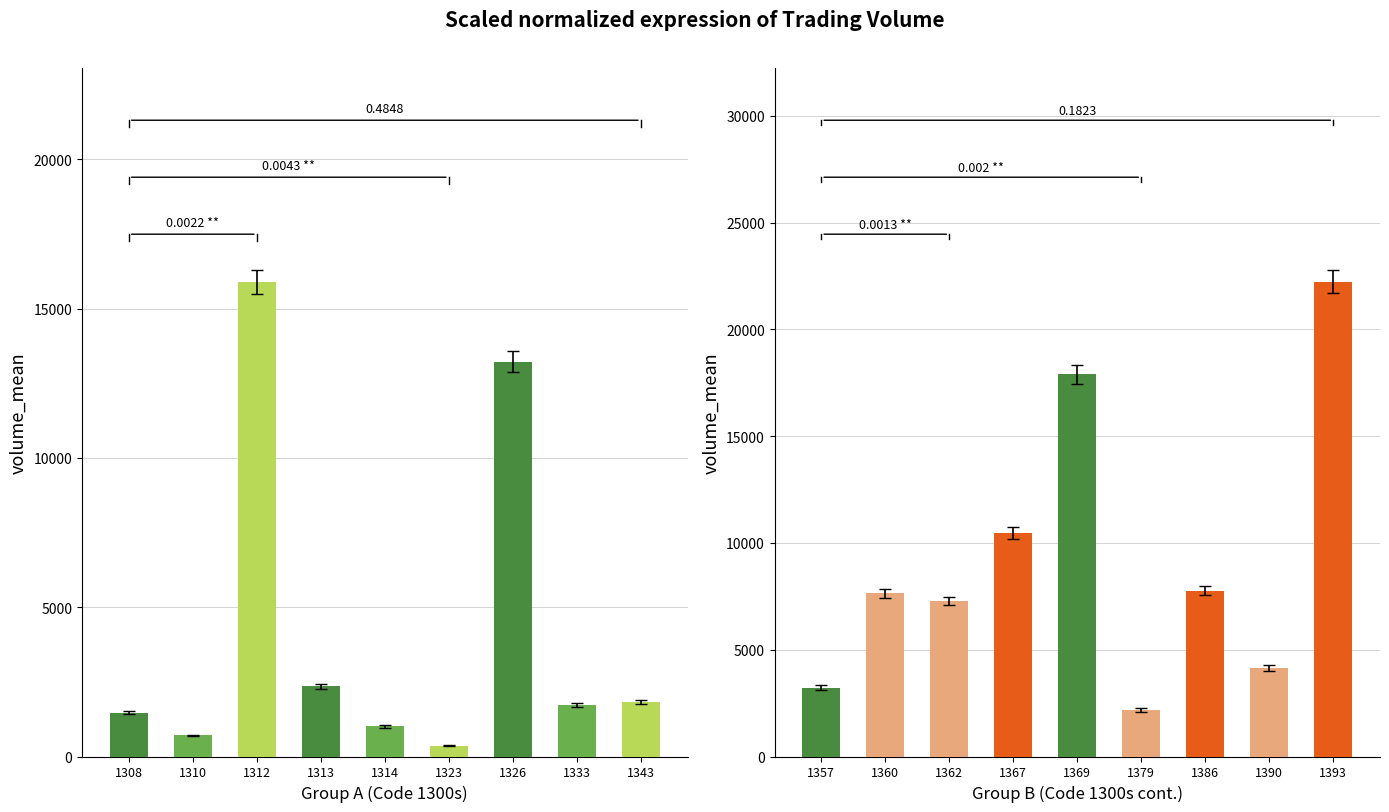

List the series in order of their overall mean, highest first.

Group B, Group A